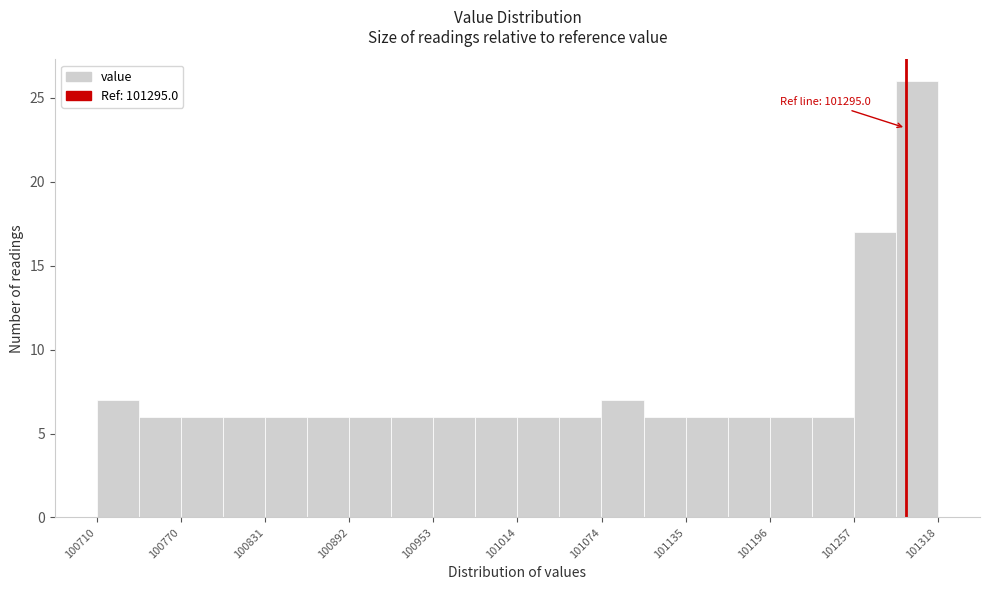

Read against the x-axis, roughly where is the centre of the tallest bar?

101300